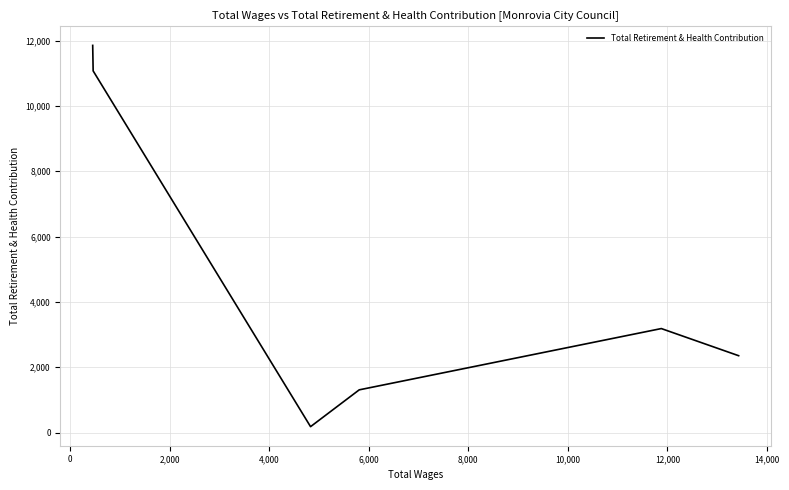

What is the smallest value displayed?

181